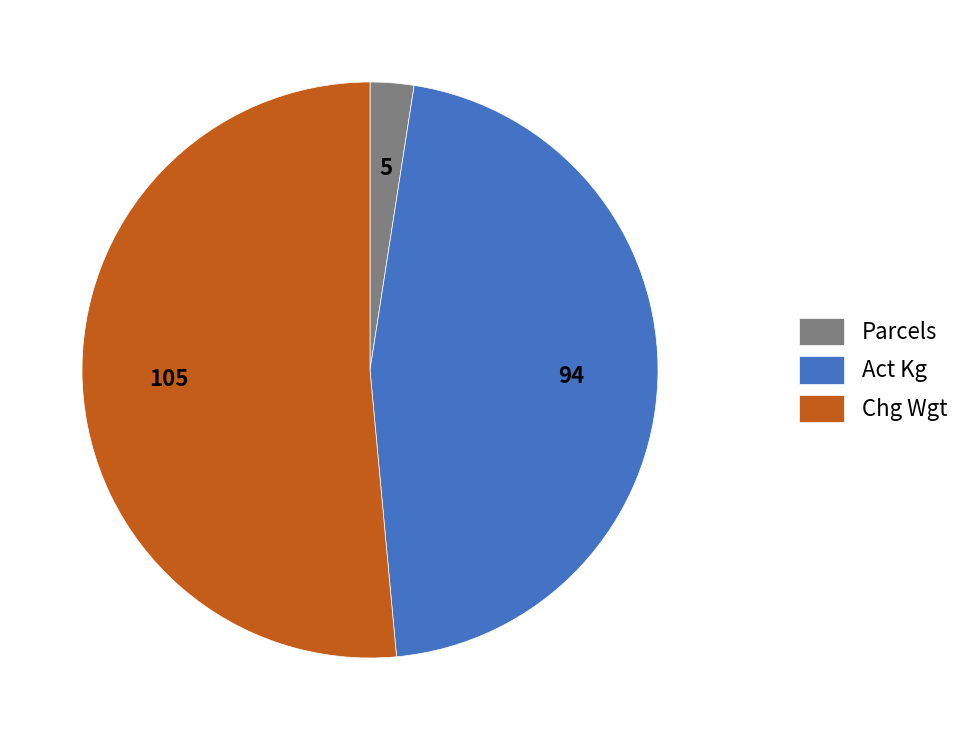

Is the sum of Chg Wgt and Act Kg greater than half?

Yes